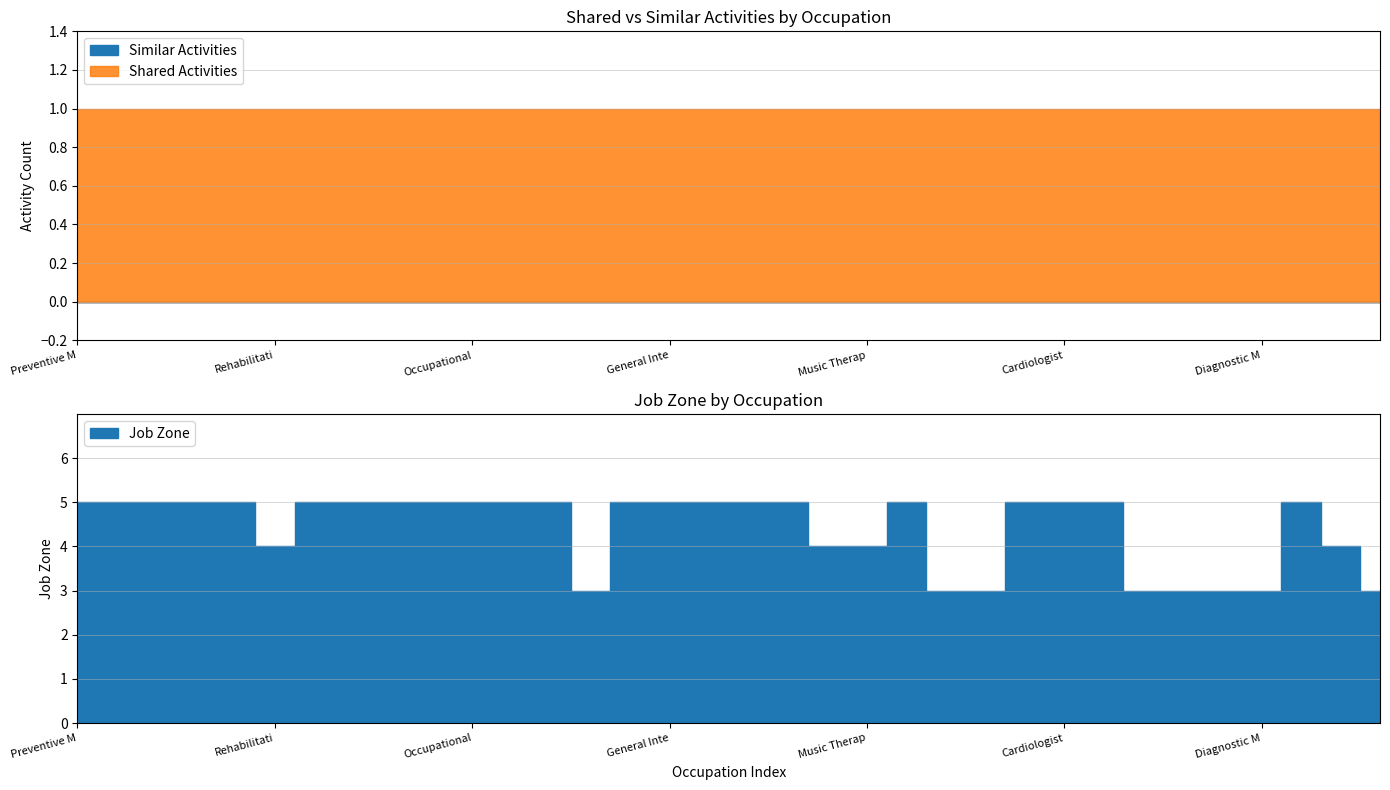

Rank the series by their average value, from lowest to highest.

Similar Activities, Shared Activities